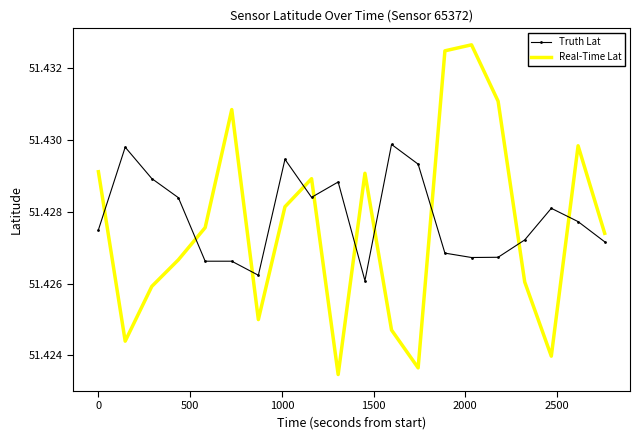

List the series in order of their overall mean, lowest first.

Real-Time Lat, Truth Lat